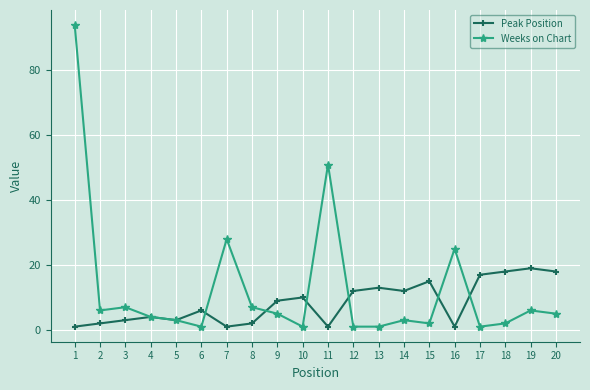

What is the maximum value shown in the chart?

94